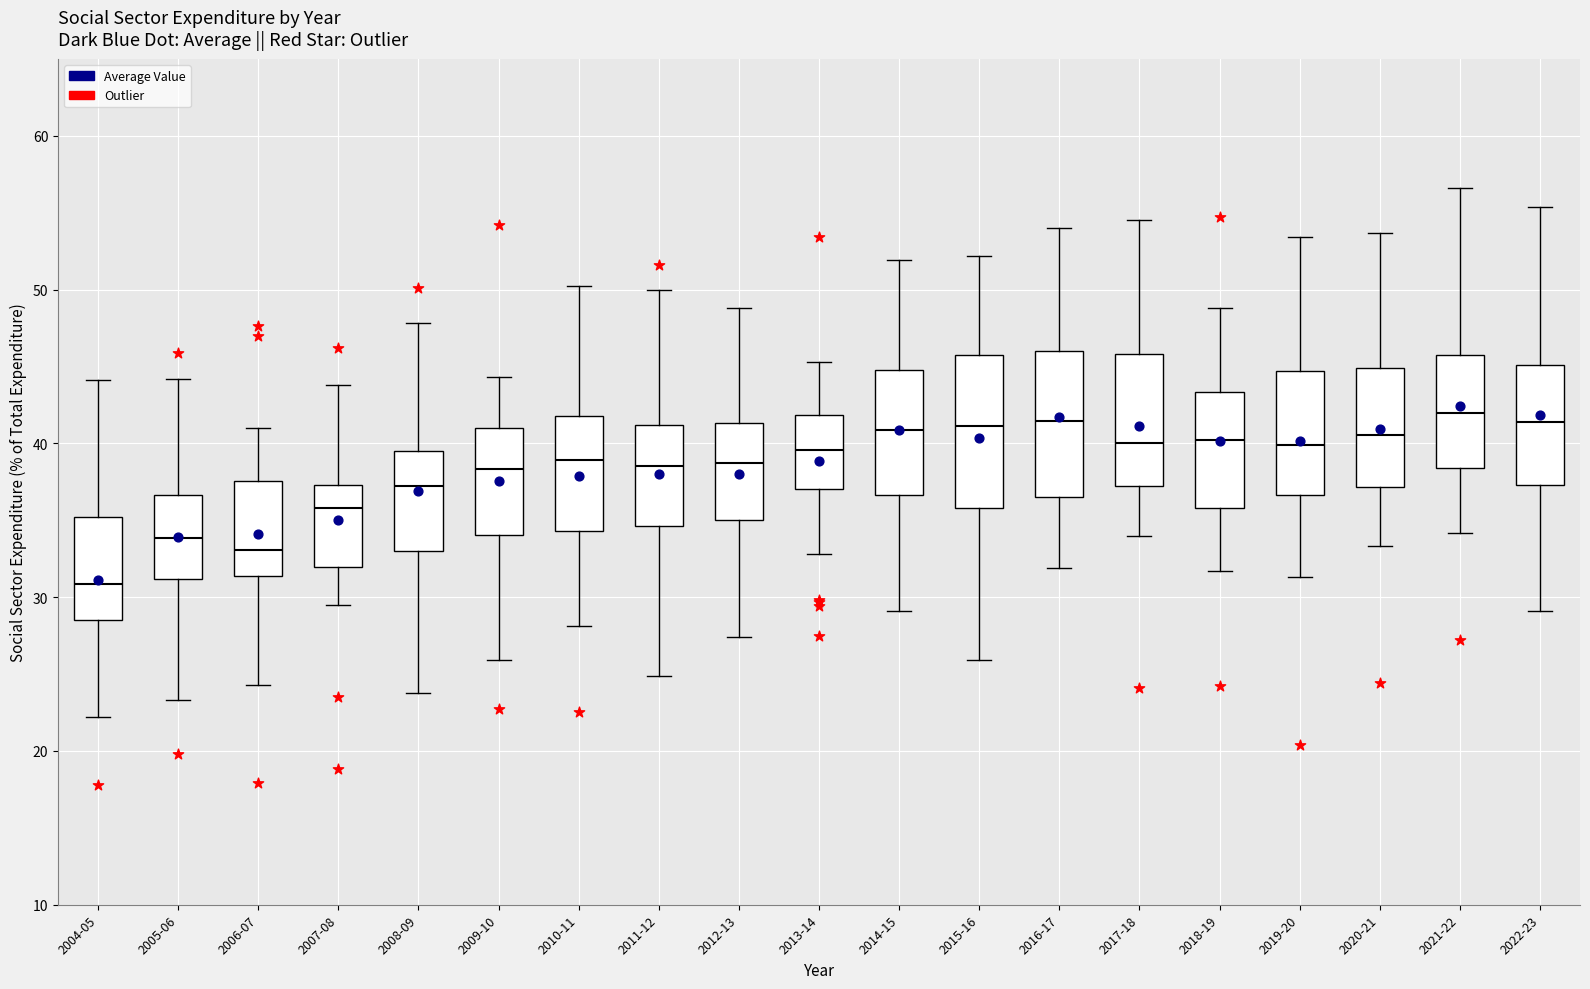

Which box has the lowest median line?

2004-05